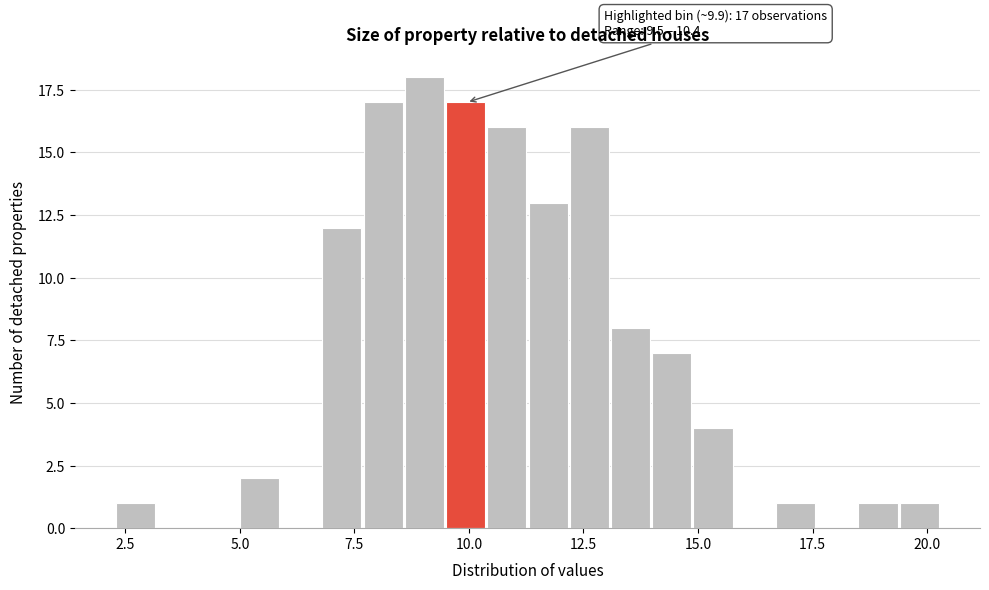

Around what value on the x-axis is the tallest bar? Give the approximate position of its centre, as read against the axis.

9.0